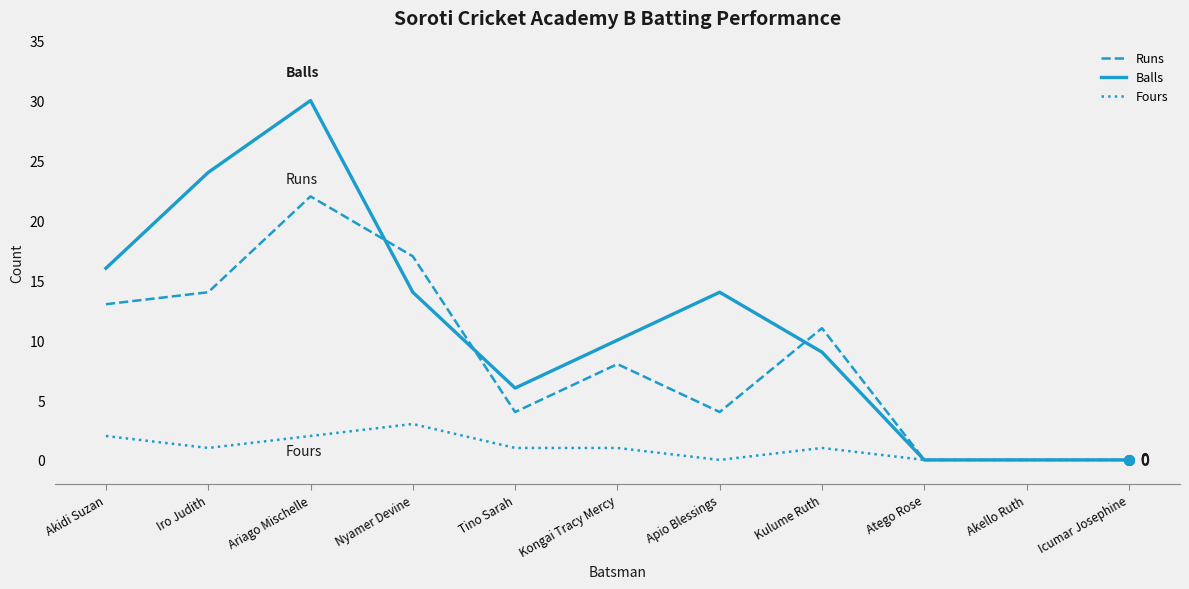

What is the greatest value displayed?

30